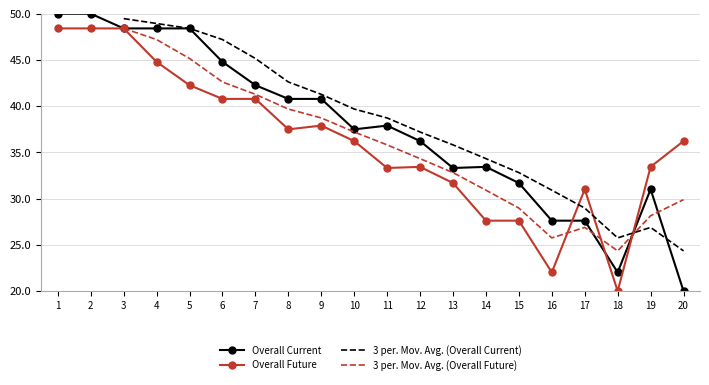

Between 16 and 7, which is larger?

7